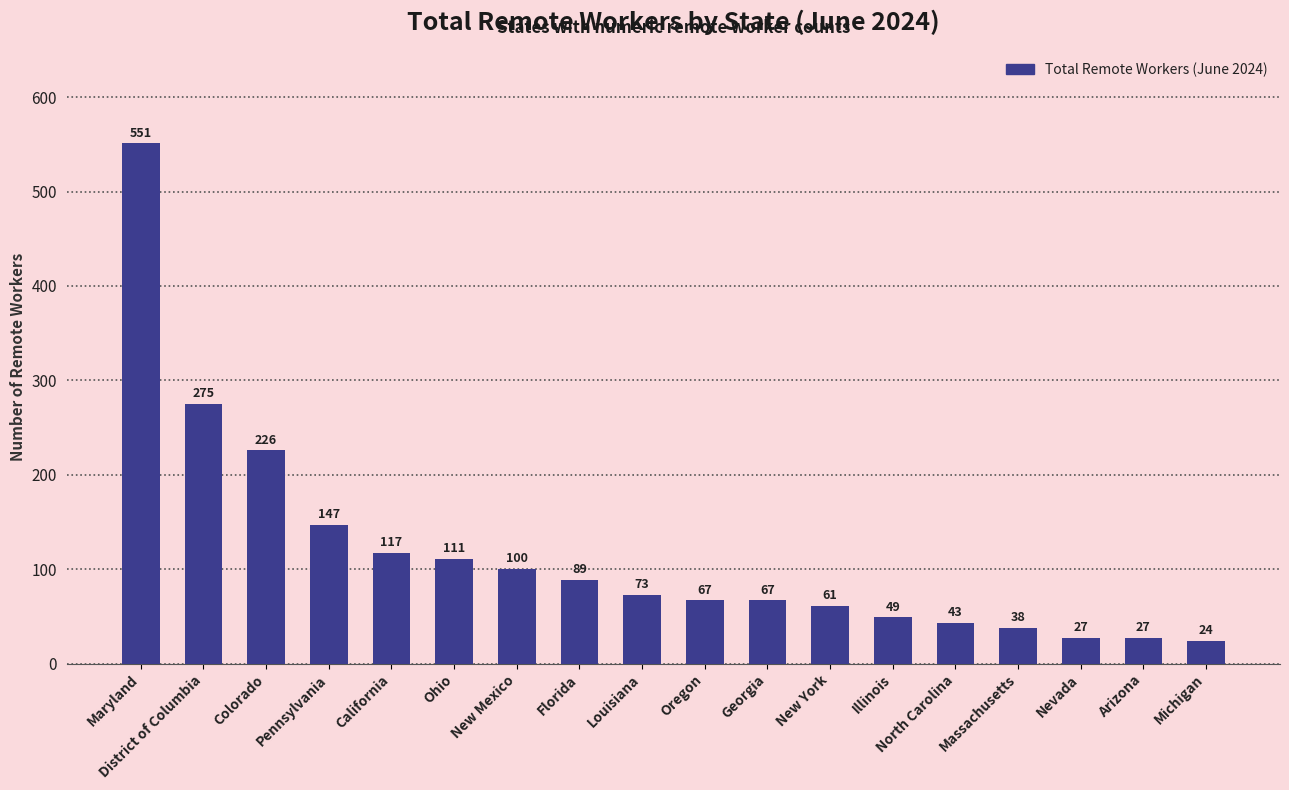

Count the number of categories in the chart.

18